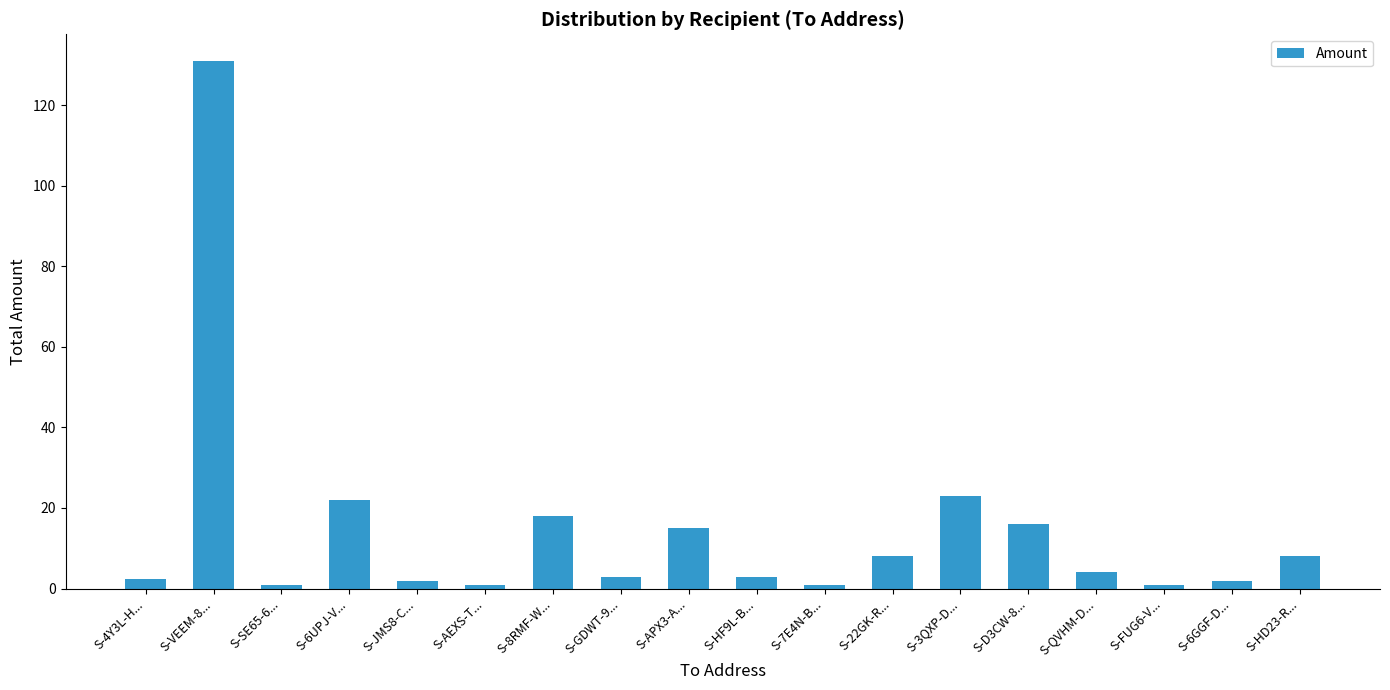

What is the smallest value displayed?

1.0